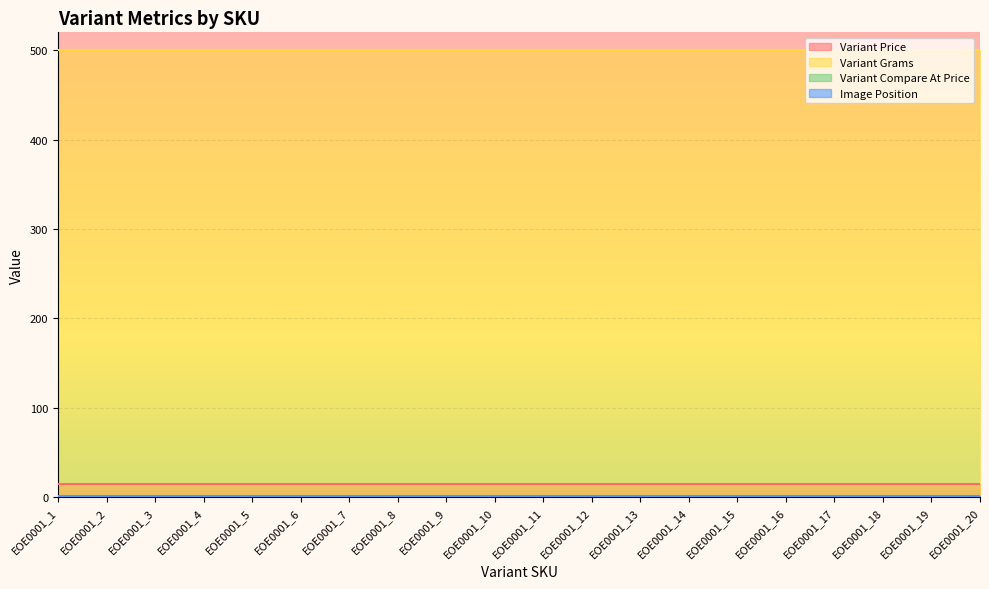

Where is Variant Compare At Price nearest to the value 0?

EOE0001_1